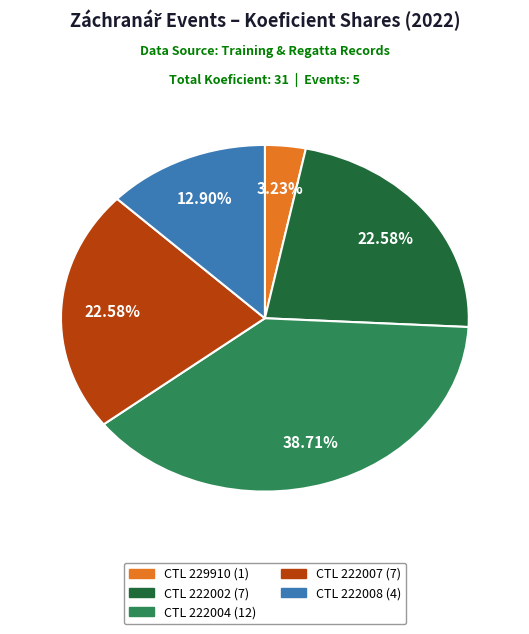

Is there any slice that represents more than half of the pie?

No